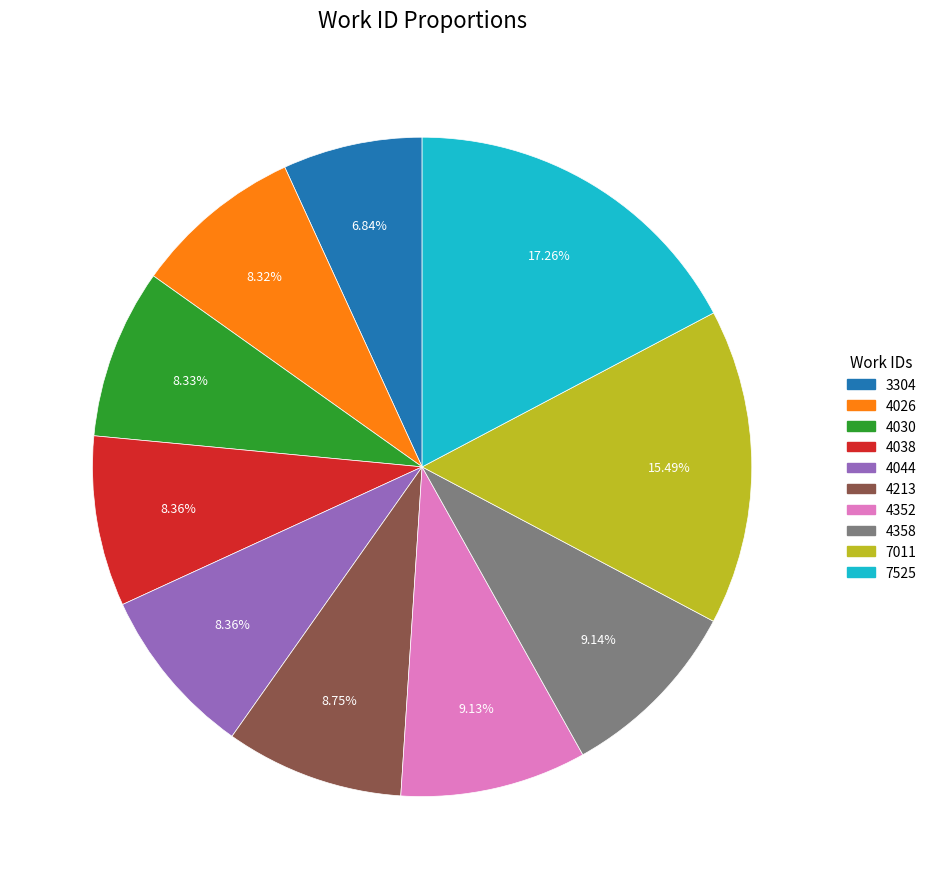

What percentage is the 7011 slice, to the nearest percent?

15%